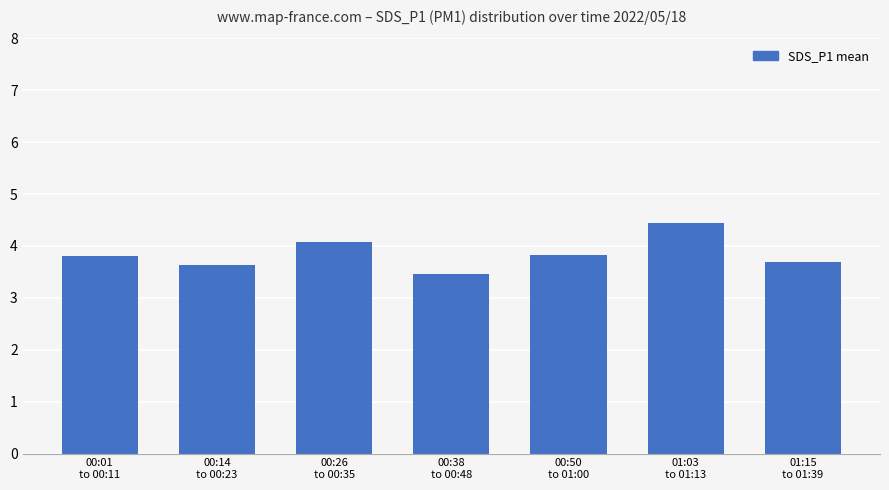

What is the minimum value shown in the chart?

3.5